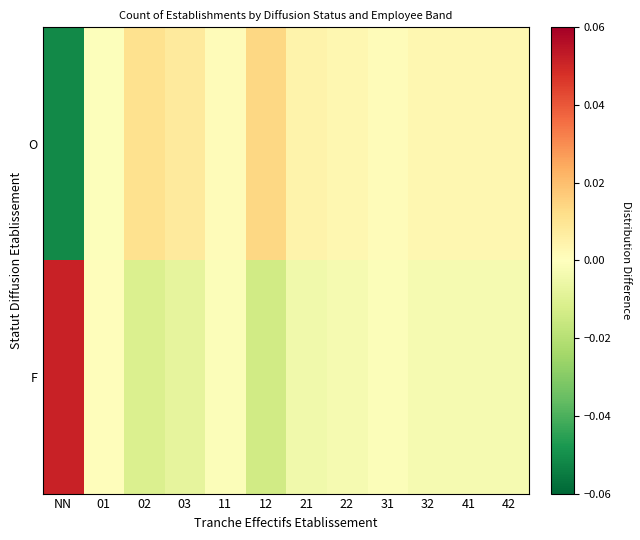

Reading right to left, list all the values displayed in this chart.

O: 42=0.0	41=0.0	32=0.0	31=0.0	22=0.0	21=0.0	12=0.0	11=0.0	03=0.0	02=0.0	01=-0.0	NN=-0.1
F: 42=-0.0	41=-0.0	32=-0.0	31=-0.0	22=-0.0	21=-0.0	12=-0.0	11=-0.0	03=-0.0	02=-0.0	01=0.0	NN=0.1